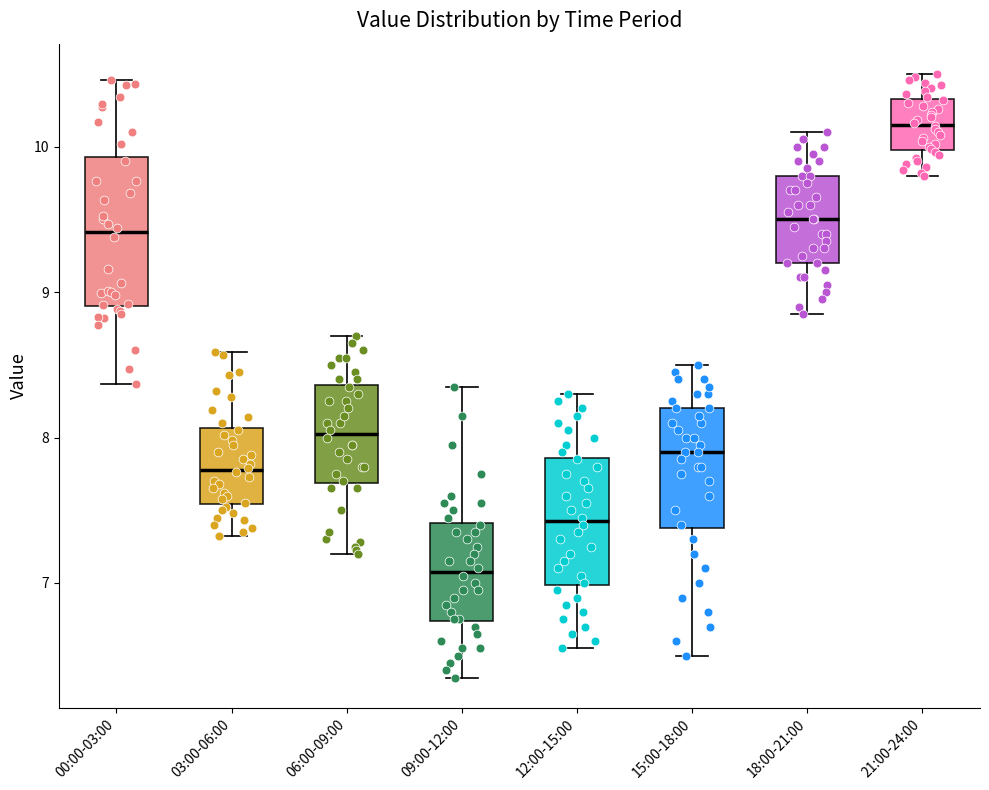

Which box is the tallest, from its lower edge to its upper edge?

00:00-03:00